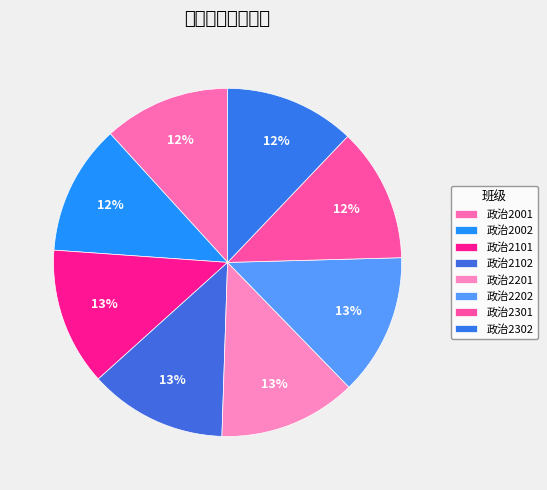

Combined, what portion of the pie is 政治2001 and 政治2201?

24.6%